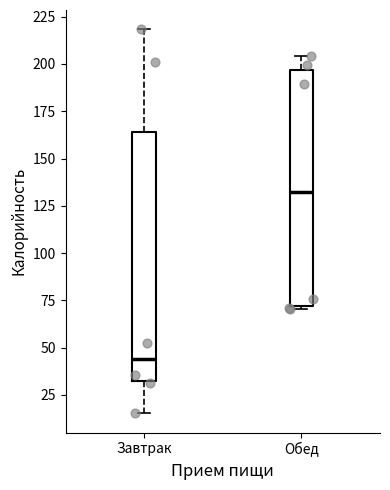

Reading left to right, transcribe this box plot: for each box, give where its median line is, the range the box spans, and where its two whiskers end, as read against the y-axis. The values are not printed on the chart, so give them approximately, as read against the axis.

Завтрак: median 45, box 30 to 165, whiskers 15 to 220
Обед: median 130, box 70 to 195, whiskers 70 to 205